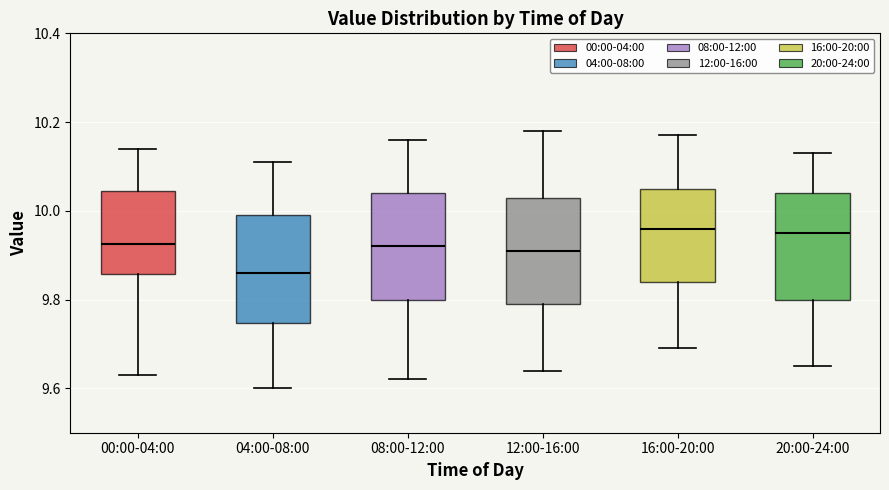

Reading left to right, transcribe this box plot: for each box, give where its median line is, the range the box spans, and where its two whiskers end, as read against the y-axis. The values are not printed on the chart, so give them approximately, as read against the axis.

00:00-04:00: median 9.92, box 9.86 to 10.04, whiskers 9.64 to 10.14
04:00-08:00: median 9.86, box 9.74 to 10.00, whiskers 9.60 to 10.12
08:00-12:00: median 9.92, box 9.80 to 10.04, whiskers 9.62 to 10.16
12:00-16:00: median 9.92, box 9.80 to 10.04, whiskers 9.64 to 10.18
16:00-20:00: median 9.96, box 9.84 to 10.06, whiskers 9.70 to 10.18
20:00-24:00: median 9.96, box 9.80 to 10.04, whiskers 9.66 to 10.14